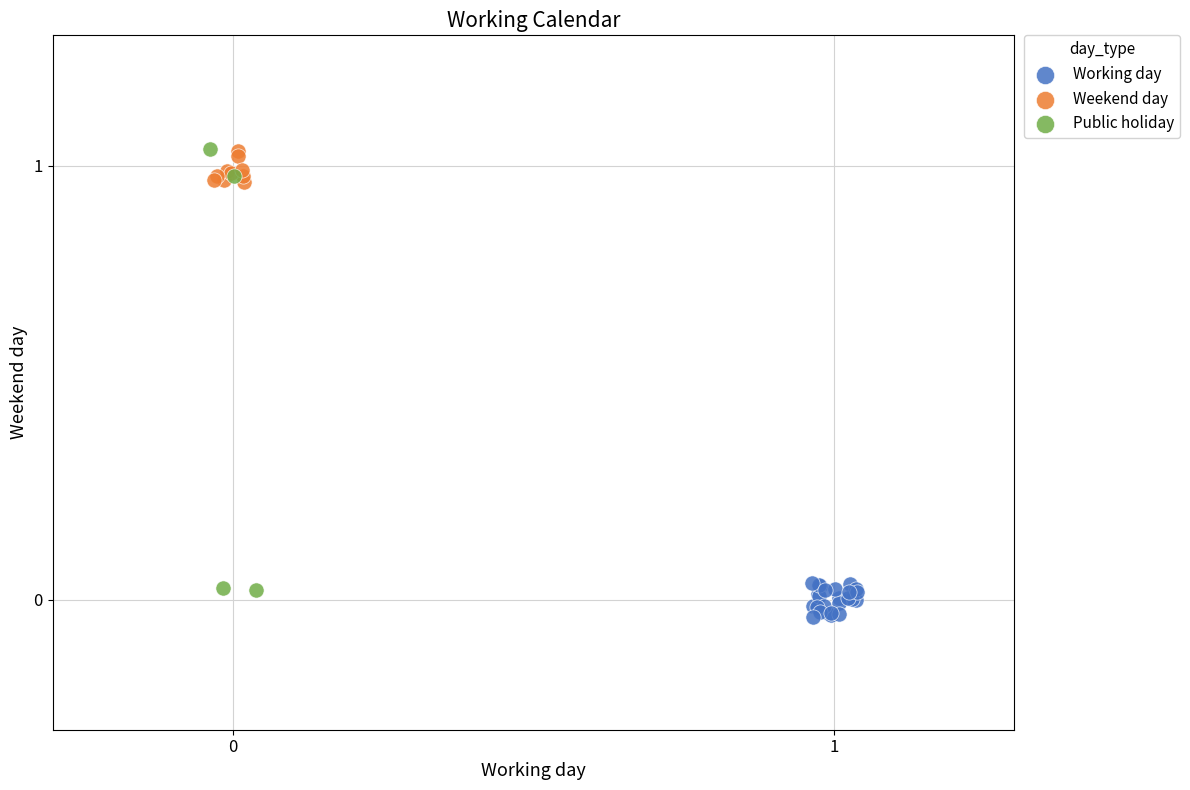

What are all the series names shown in the legend?

Working day, Weekend day, Public holiday